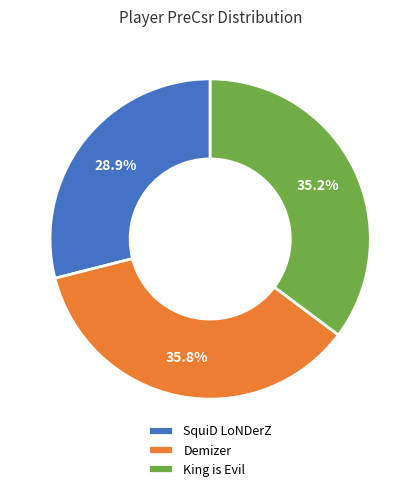

True or false: SquiD LoNDerZ accounts for 14% of the total.

False